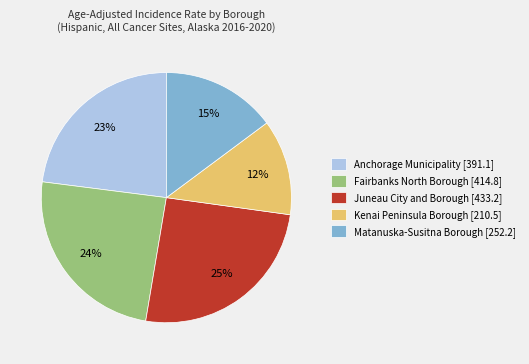

To the nearest percent, what percentage of the pie is Fairbanks North Borough?

24%